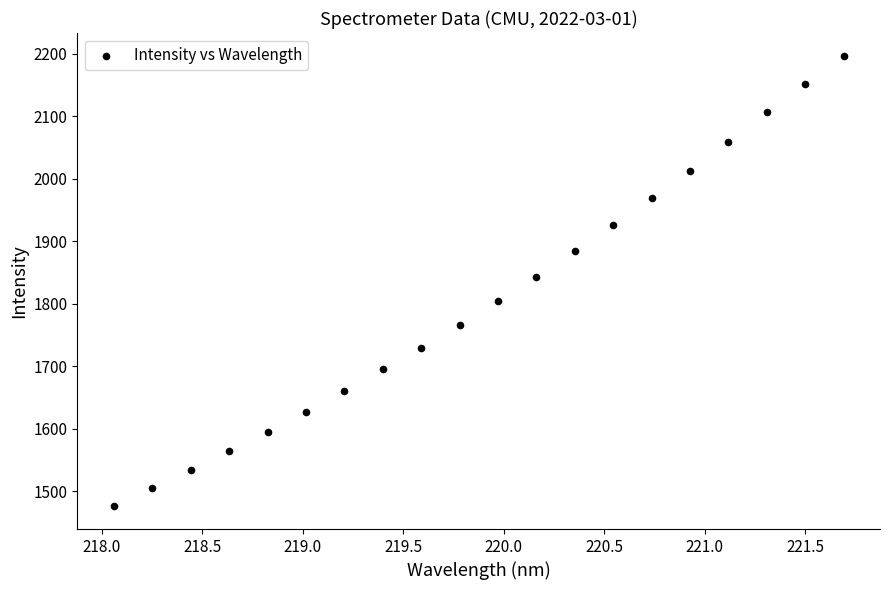

What is the range of Y values (max minus min)?

721.4